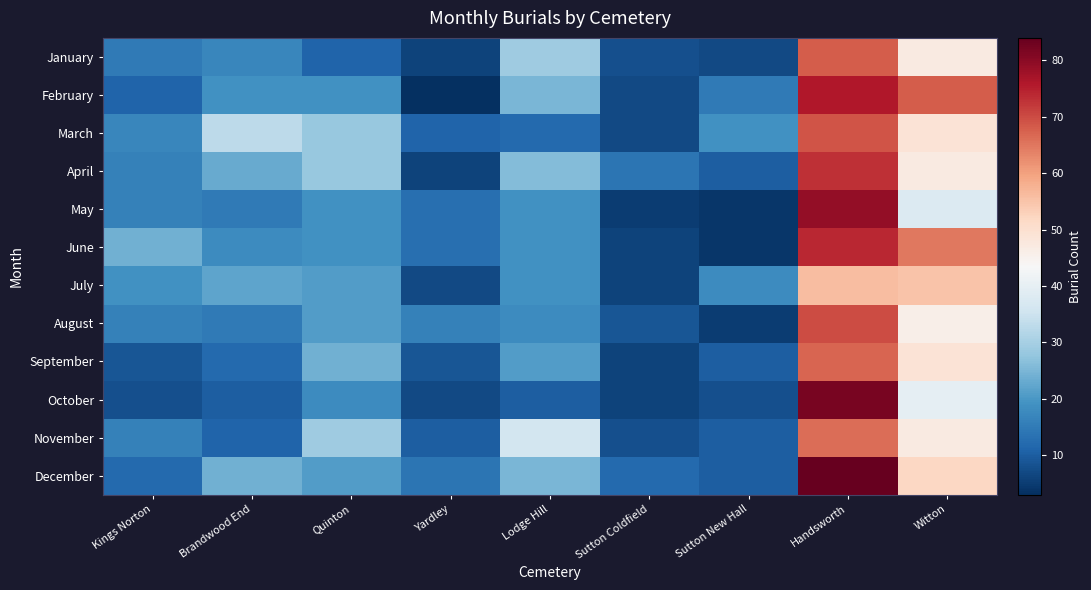

Reading left to right, extract all data points from this chart.

January: Kings Norton=15	Brandwood End=17	Quinton=11	Yardley=6	Lodge Hill=29	Sutton Coldfield=8	Sutton New Hall=7	Handsworth=68	Witton=47
February: Kings Norton=11	Brandwood End=19	Quinton=19	Yardley=3	Lodge Hill=25	Sutton Coldfield=7	Sutton New Hall=15	Handsworth=76	Witton=68
March: Kings Norton=17	Brandwood End=33	Quinton=28	Yardley=11	Lodge Hill=12	Sutton Coldfield=7	Sutton New Hall=19	Handsworth=69	Witton=49
April: Kings Norton=16	Brandwood End=23	Quinton=28	Yardley=6	Lodge Hill=26	Sutton Coldfield=14	Sutton New Hall=10	Handsworth=73	Witton=47
May: Kings Norton=16	Brandwood End=15	Quinton=19	Yardley=13	Lodge Hill=19	Sutton Coldfield=5	Sutton New Hall=4	Handsworth=79	Witton=38
June: Kings Norton=24	Brandwood End=18	Quinton=19	Yardley=13	Lodge Hill=19	Sutton Coldfield=6	Sutton New Hall=4	Handsworth=74	Witton=65
July: Kings Norton=19	Brandwood End=22	Quinton=21	Yardley=7	Lodge Hill=19	Sutton Coldfield=6	Sutton New Hall=18	Handsworth=56	Witton=55
August: Kings Norton=16	Brandwood End=15	Quinton=21	Yardley=16	Lodge Hill=18	Sutton Coldfield=9	Sutton New Hall=5	Handsworth=70	Witton=46
September: Kings Norton=9	Brandwood End=12	Quinton=24	Yardley=9	Lodge Hill=21	Sutton Coldfield=6	Sutton New Hall=10	Handsworth=67	Witton=49
October: Kings Norton=8	Brandwood End=10	Quinton=18	Yardley=7	Lodge Hill=10	Sutton Coldfield=6	Sutton New Hall=8	Handsworth=82	Witton=40
November: Kings Norton=16	Brandwood End=11	Quinton=29	Yardley=10	Lodge Hill=36	Sutton Coldfield=8	Sutton New Hall=10	Handsworth=66	Witton=47
December: Kings Norton=12	Brandwood End=24	Quinton=21	Yardley=14	Lodge Hill=25	Sutton Coldfield=12	Sutton New Hall=10	Handsworth=84	Witton=52